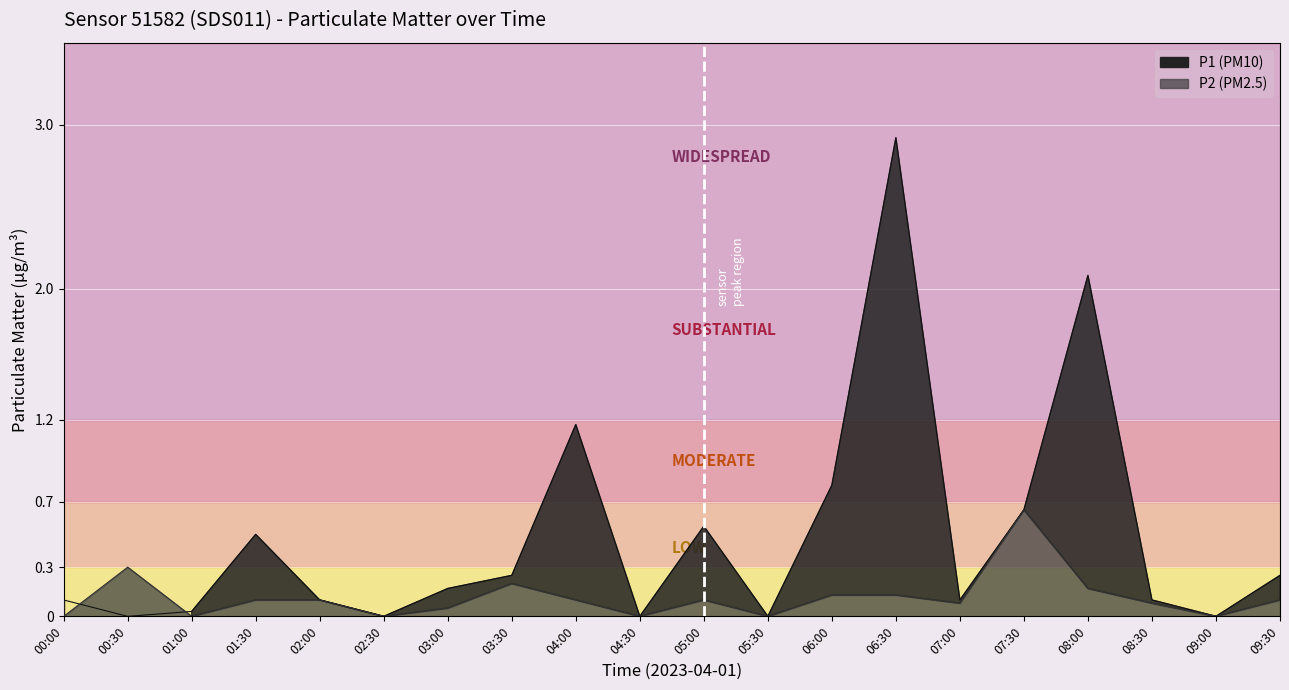

What is the spread (max minus min) of values at 01:30?

0.4